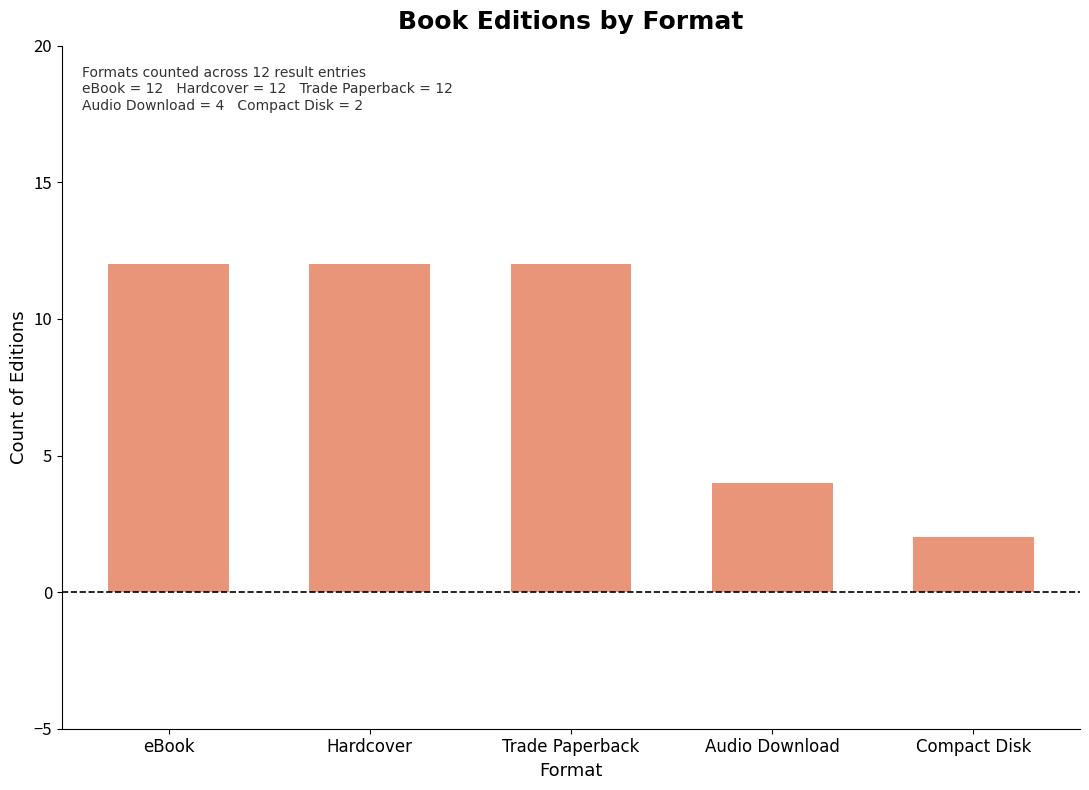

What is the smallest value displayed?

2